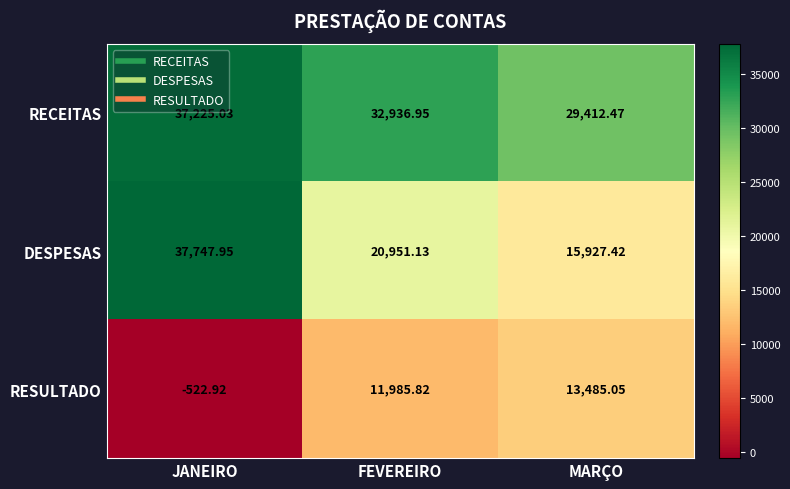

Which series has the widest spread of values?

DESPESAS